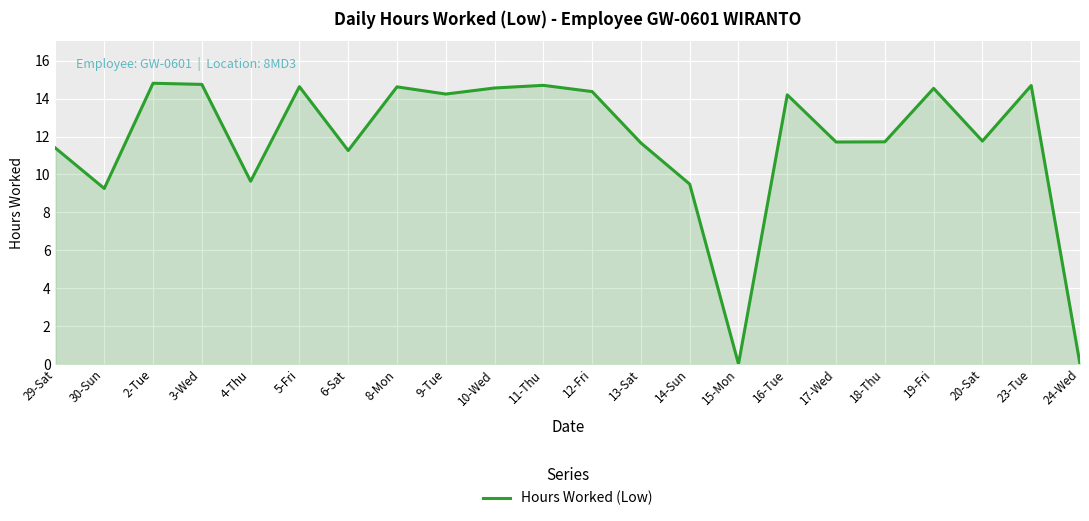

What is the difference between the maximum and minimum values?

14.8